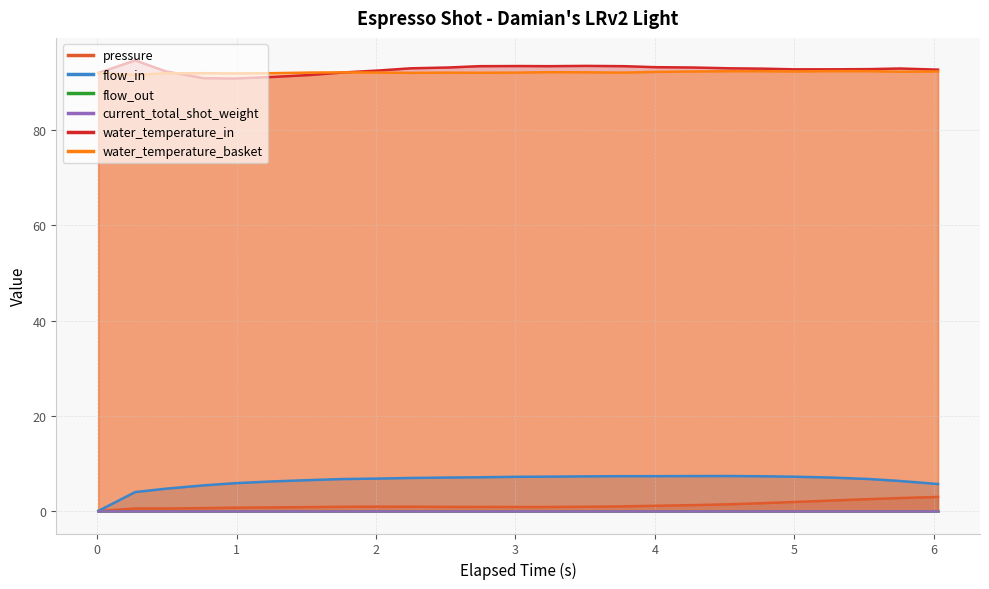

What is the highest value of the water_temperature_basket series?

92.4